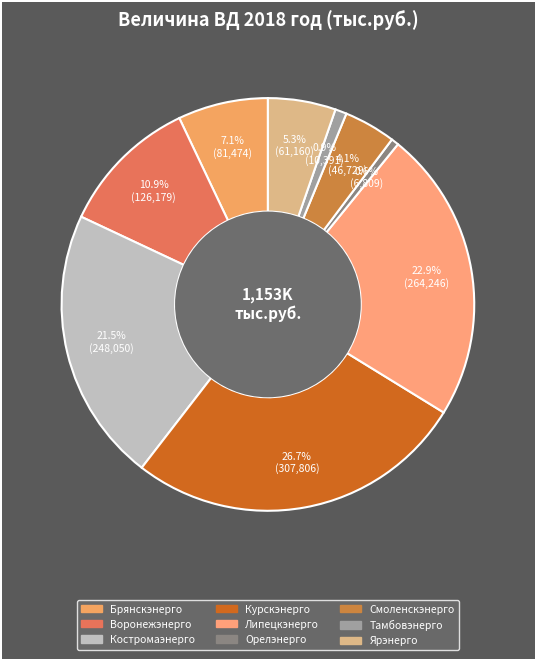

Rank the categories by value from lowest to highest.

Орелэнерго, Тамбовэнерго, Смоленскэнерго, Ярэнерго, Брянскэнерго, Воронежэнерго, Костромаэнерго, Липецкэнерго, Курскэнерго